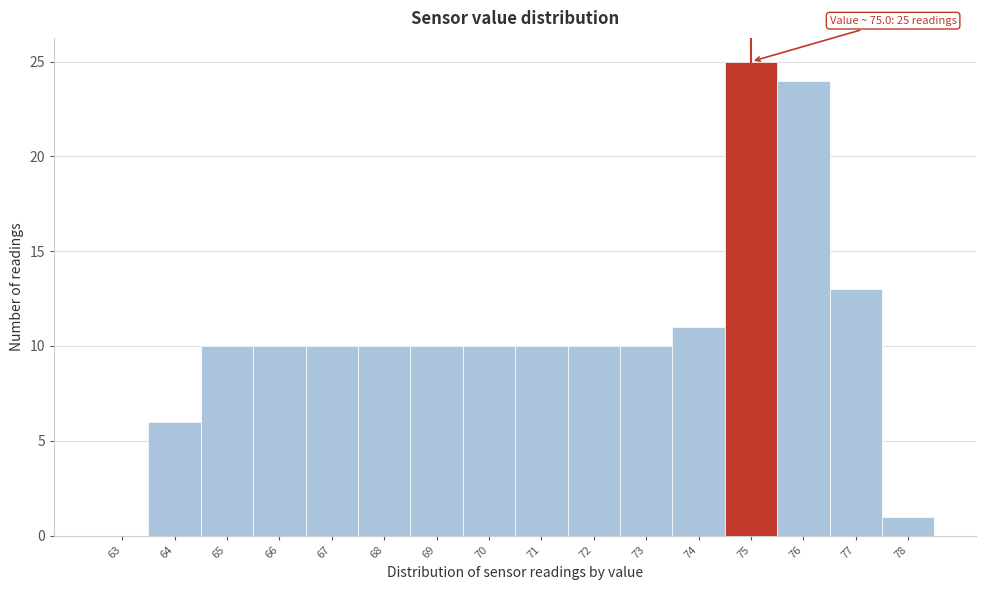

Over which range of the x-axis is the bar tallest?

74.5 to 75.5